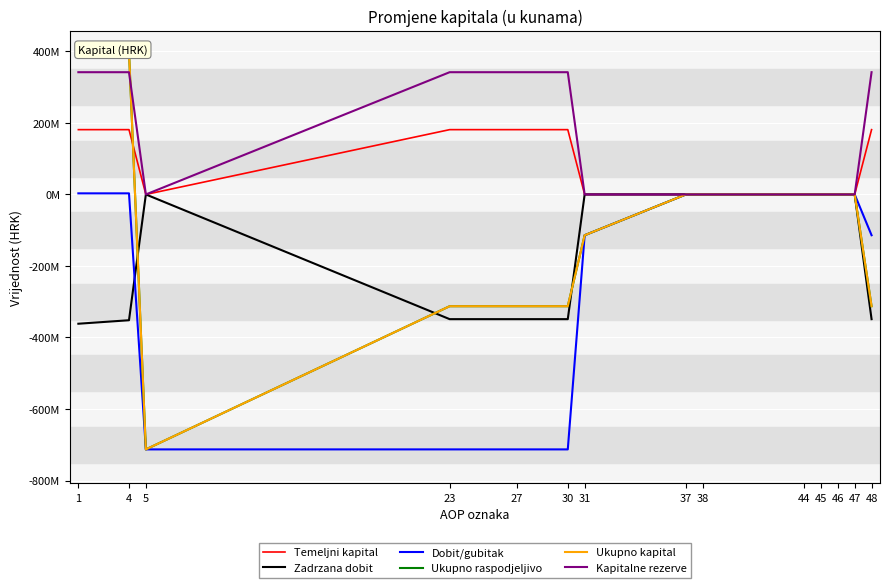

Rank the series at 27 from lowest to highest value.

Dobit/gubitak, Zadrzana dobit, Ukupno raspodjeljivo, Ukupno kapital, Temeljni kapital, Kapitalne rezerve